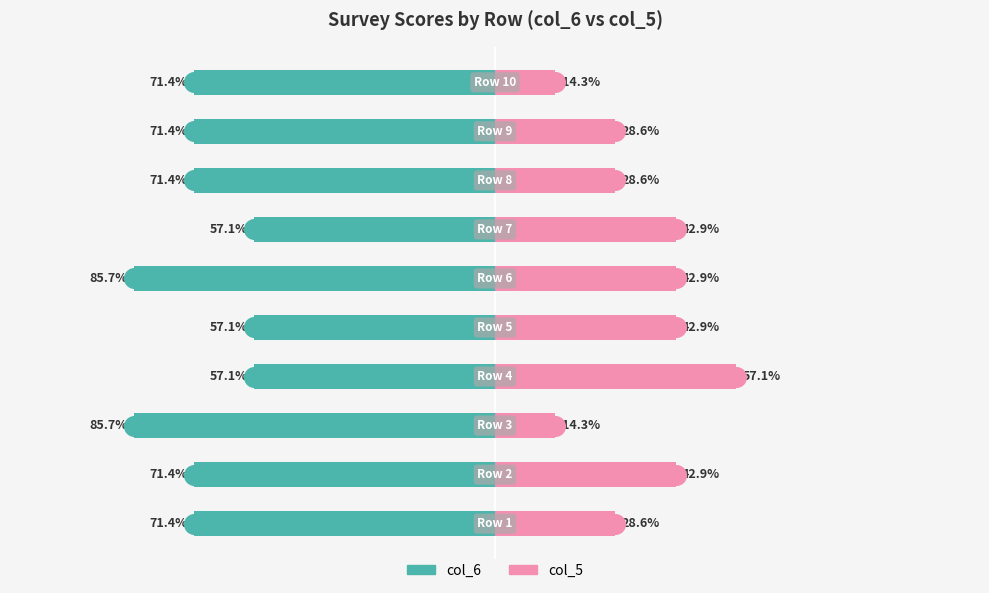

Which series reaches the maximum Y coordinate?

col_5